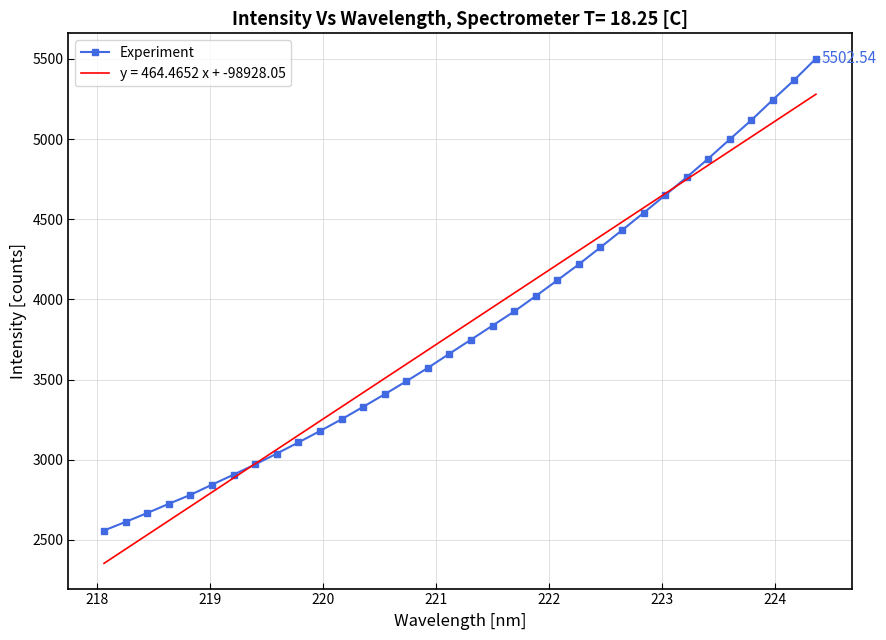

List the series in order of their peak value, highest first.

Experiment, y = 464.4652 x + -98928.05